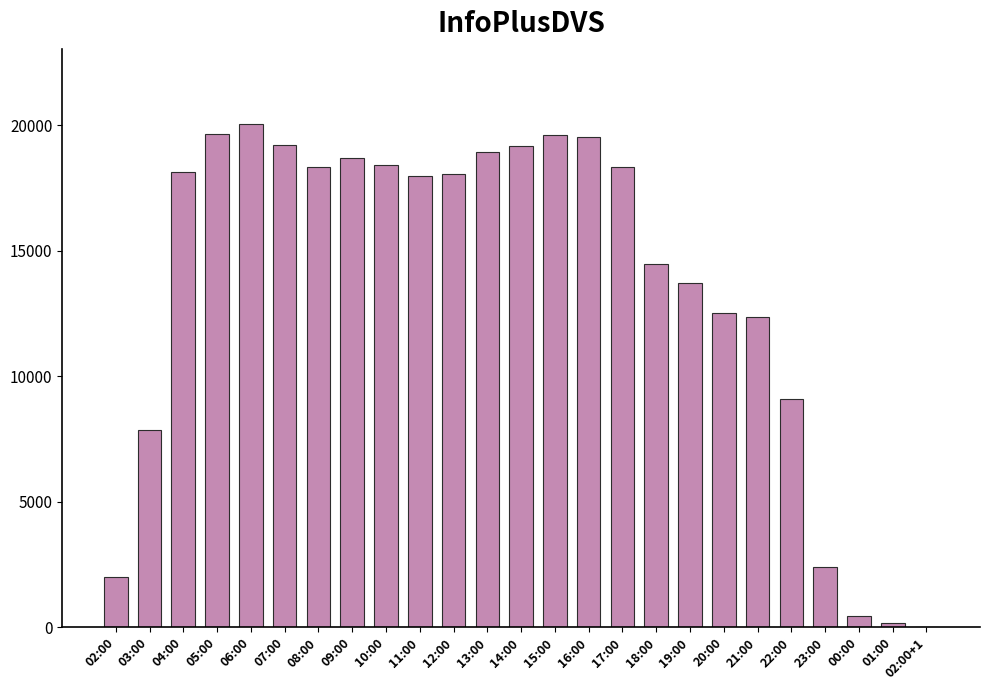

What is the maximum value shown in the chart?

20043